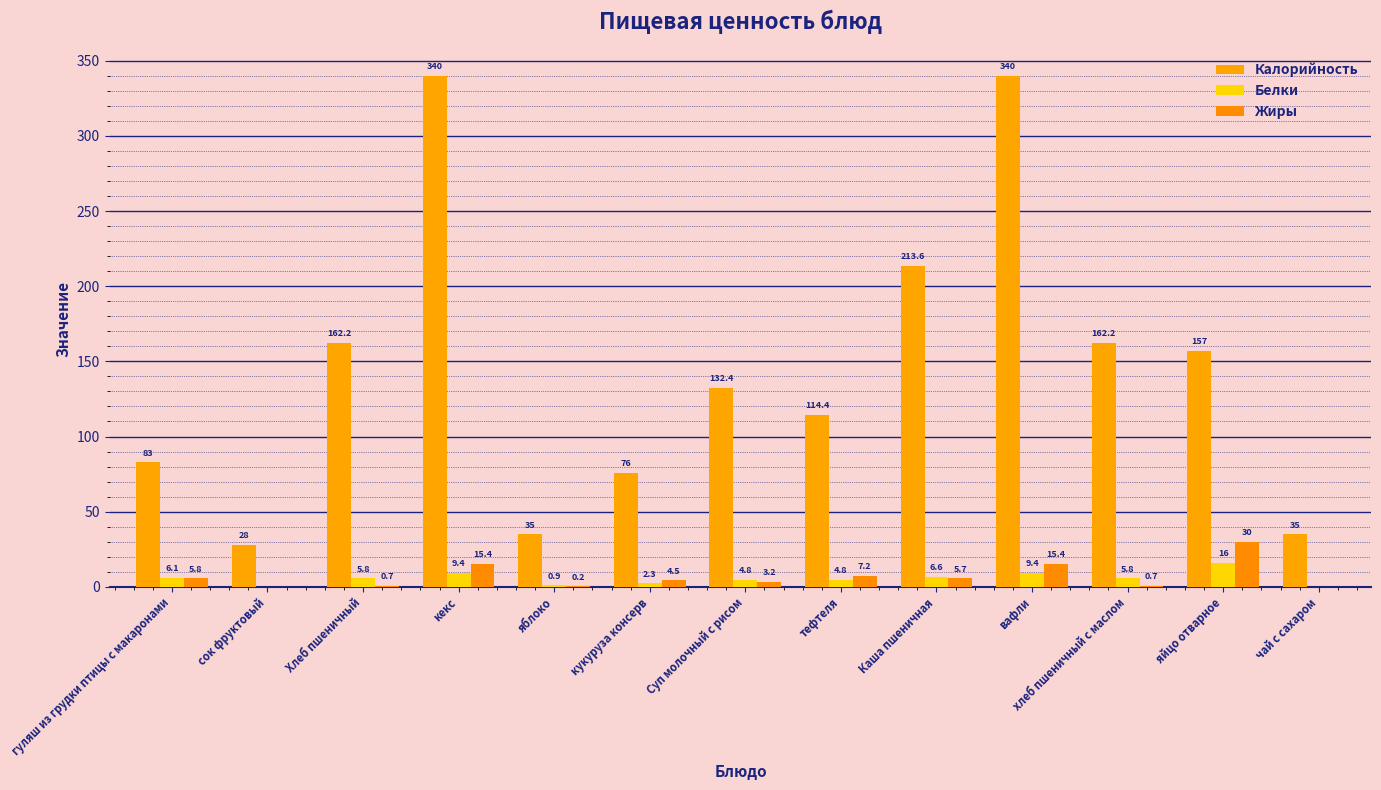

How many data points in Белки are above 5?

7